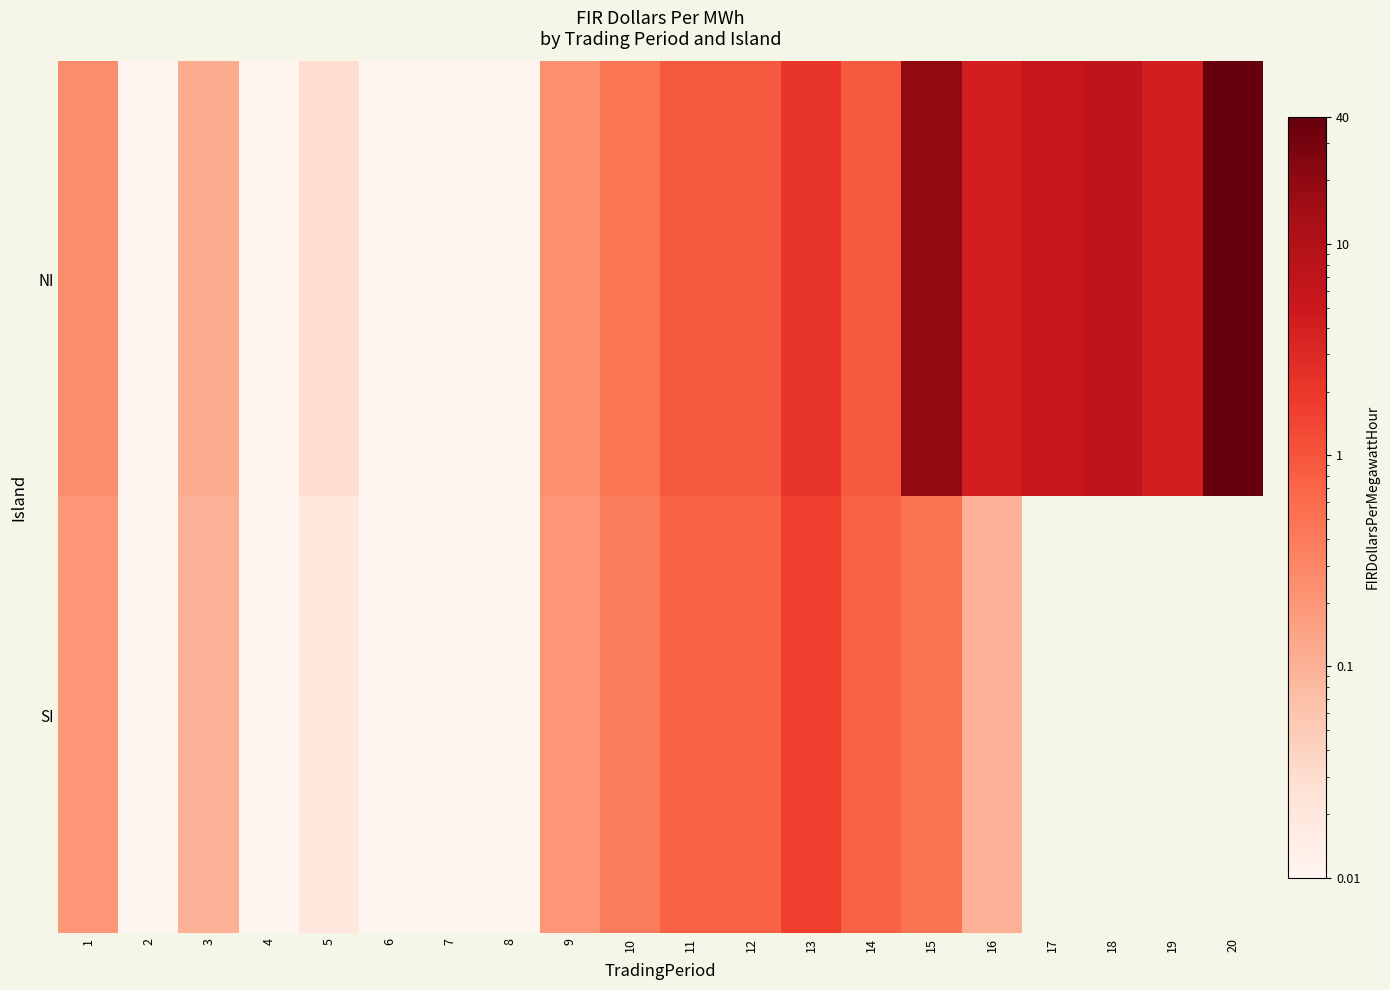

At 16, list the series in order from largest to smallest.

NI, SI